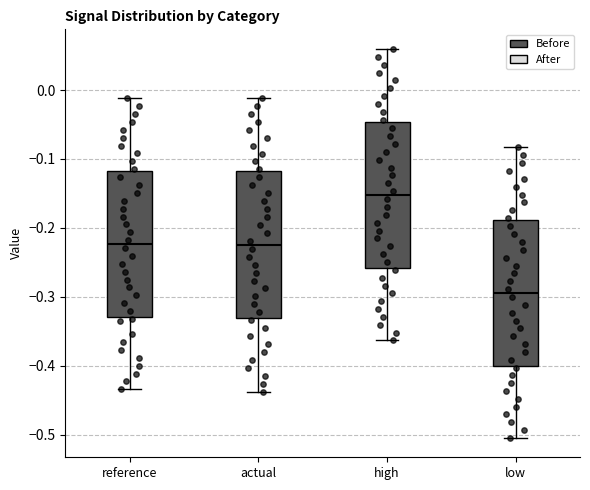

Which box has the highest median line?

high